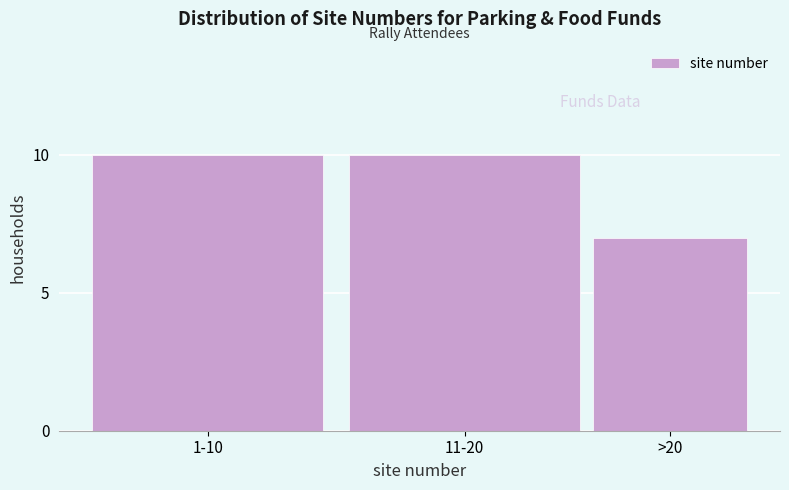

Reading left to right, transcribe all the data shown in this chart.

10	10	7